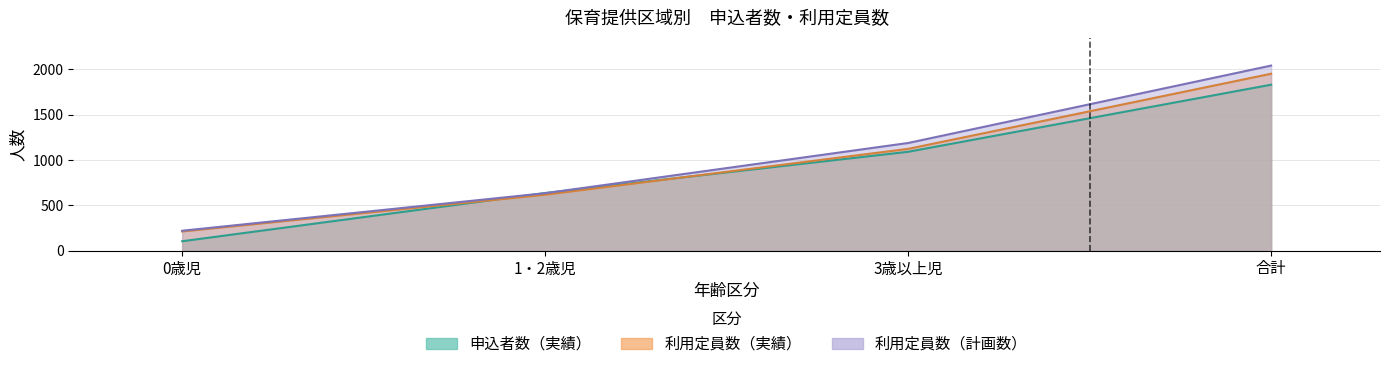

What is the difference between the 申込者数（実績） values at 3歳以上児 and 合計?

740